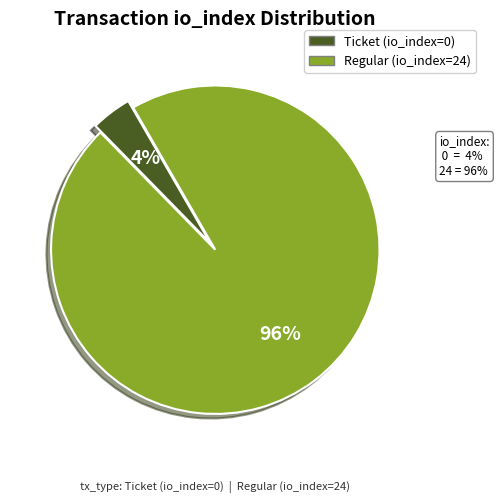

Is there any slice that represents more than half of the pie?

Yes